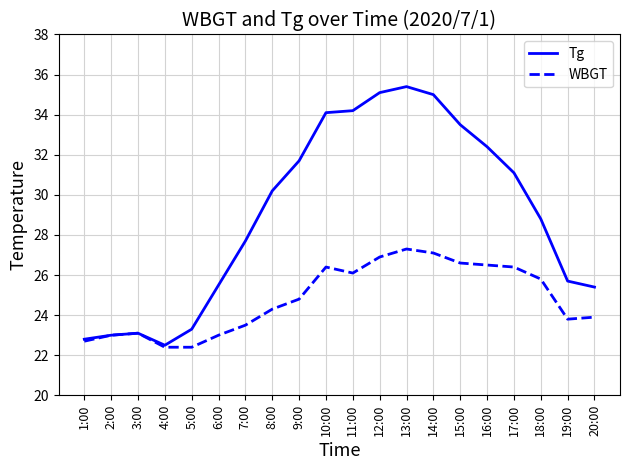

True or false: WBGT has more than 0 points higher than both neighbors.

True